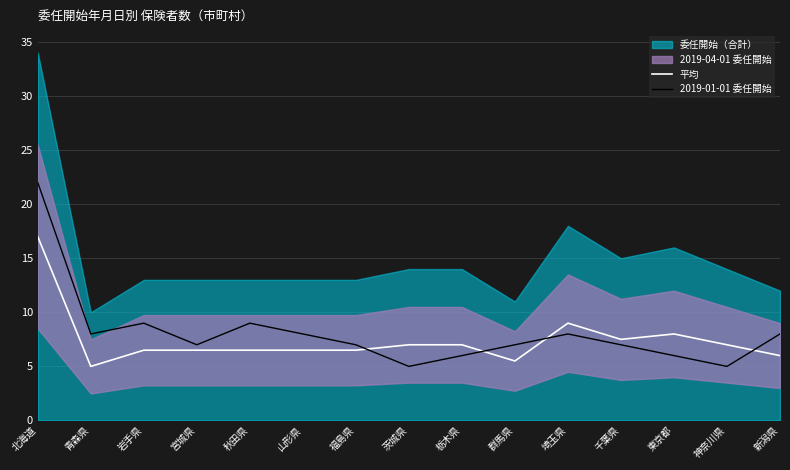

Which category has the highest value in the 2019-01-01 委任開始 series?

北海道